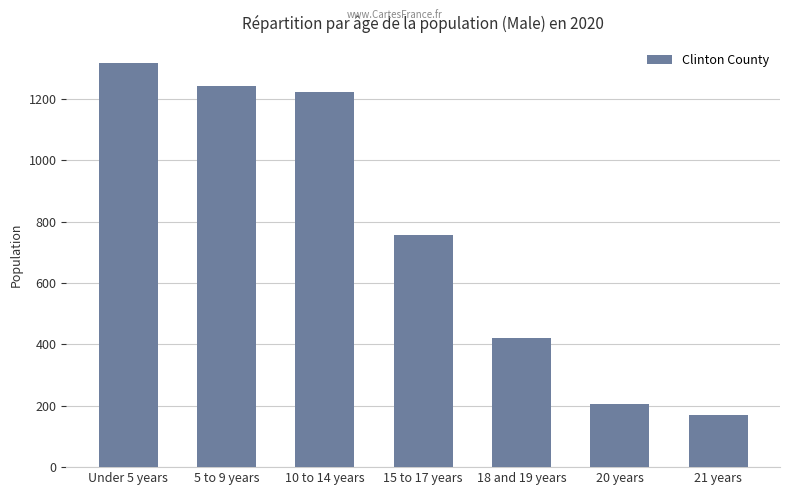

Does the chart contain any negative values?

No